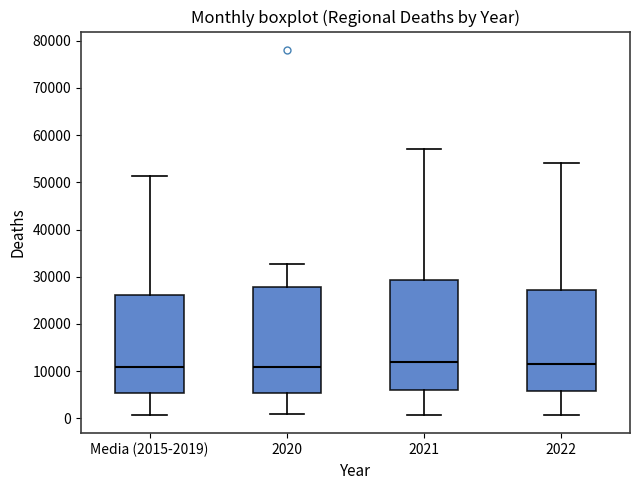

Reading left to right, transcribe this box plot: for each box, give where its median line is, the range the box spans, and where its two whiskers end, as read against the y-axis. The values are not printed on the chart, so give them approximately, as read against the axis.

Media (2015-2019): median 11000, box 5000 to 26000, whiskers 1000 to 51000
2020: median 11000, box 5000 to 28000, whiskers 1000 to 33000
2021: median 12000, box 6000 to 29000, whiskers 1000 to 57000
2022: median 11000, box 6000 to 27000, whiskers 1000 to 54000